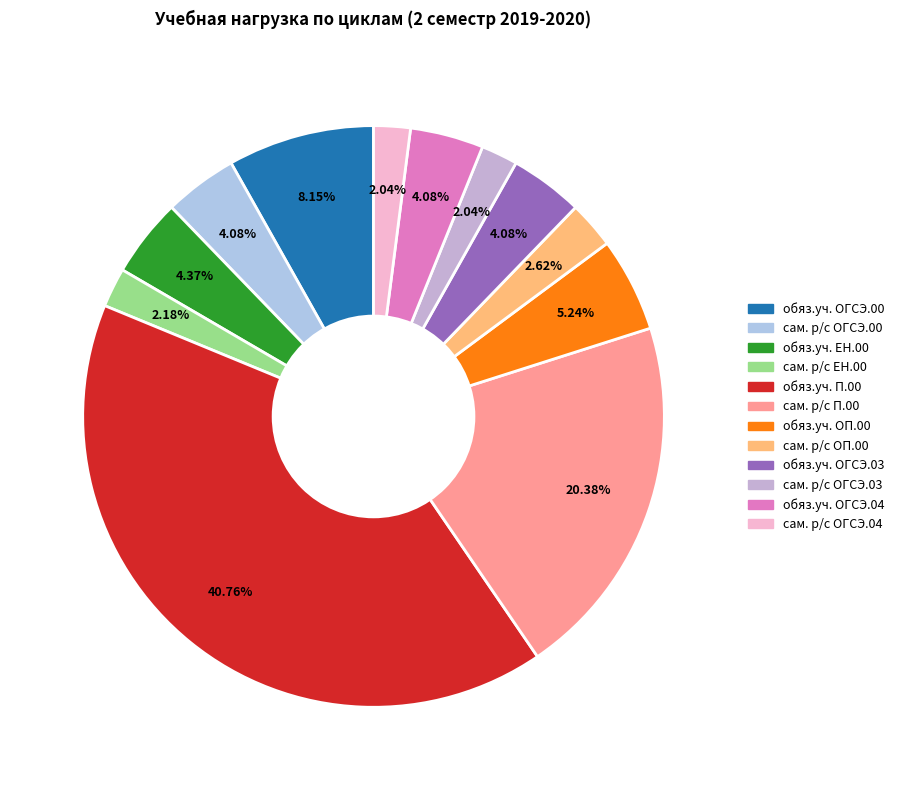

Which category has the smallest portion of the pie?

сам. р/с ОГСЭ.03